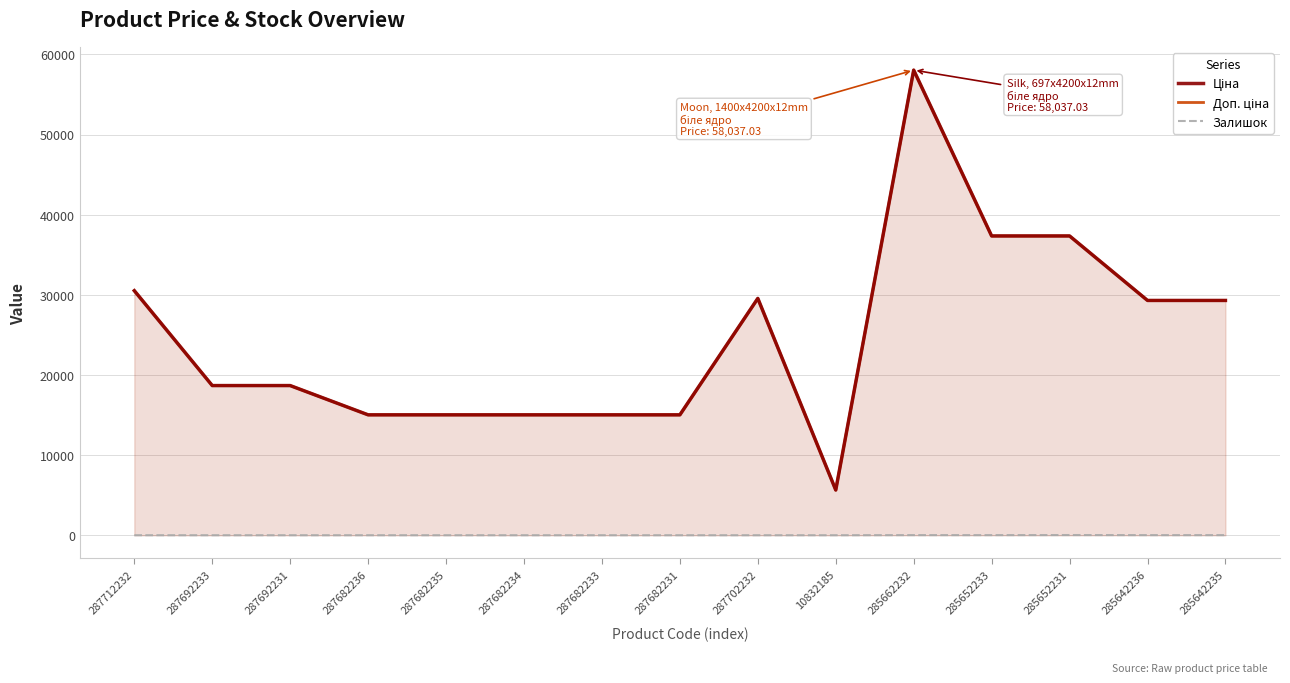

True or false: Доп. ціна and Залишок intersect in this chart.

False